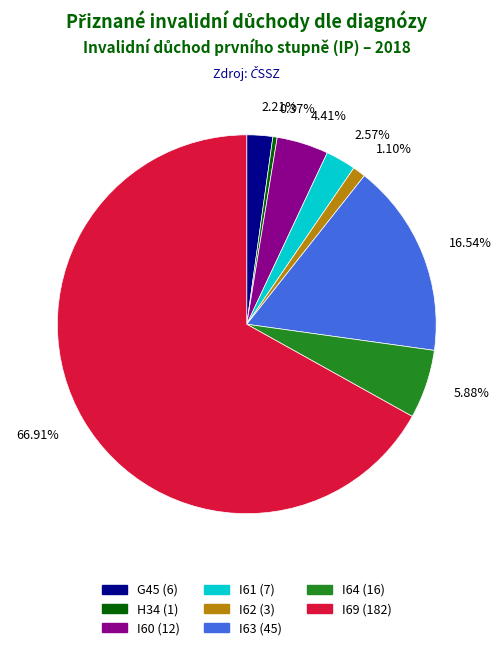

To the nearest percent, what portion does I69 represent?

67%